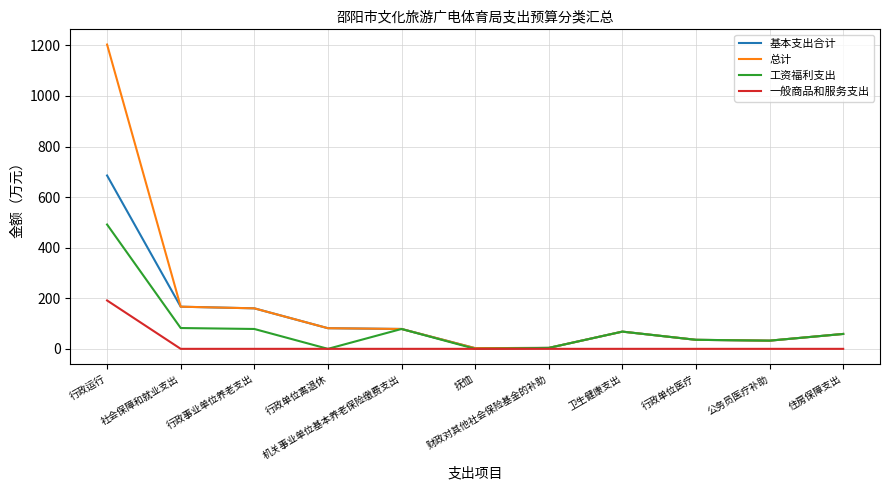

What is the greatest value displayed?

1203.2